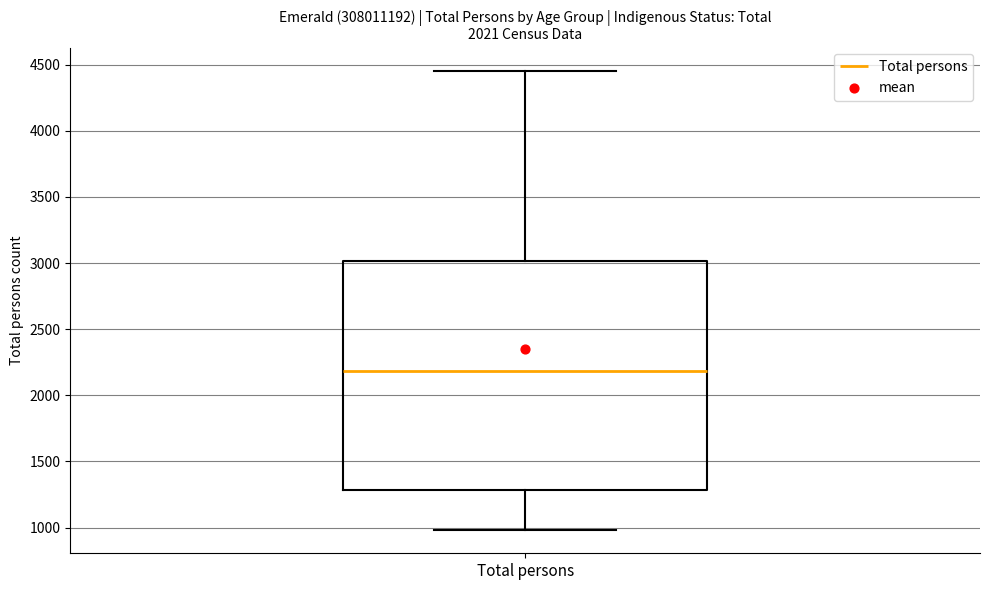

Transcribe this box plot: give where the median line is, the range the box spans, and where the two whiskers end, as read against the y-axis. The values are not printed on the chart, so give them approximately, as read against the axis.

median 2200, box 1300 to 3000, whiskers 1000 to 4450